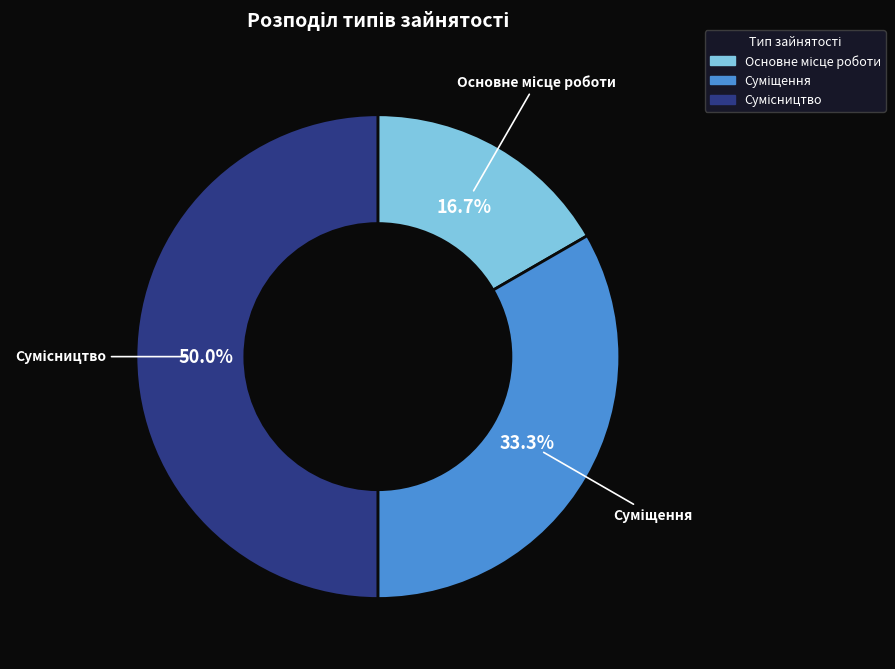

Count the number of slices in the pie.

3